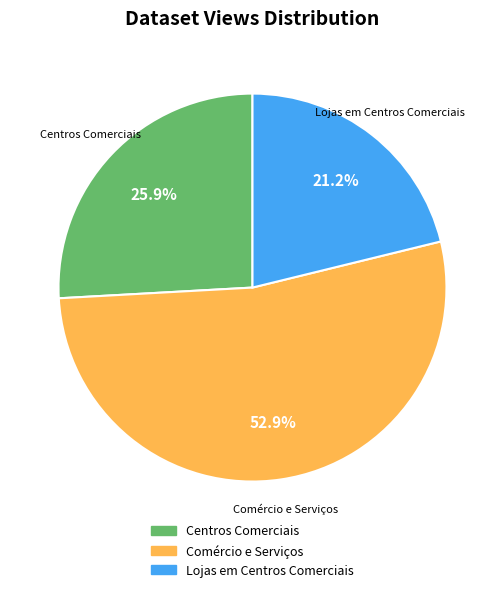

Is the sum of Lojas em Centros Comerciais and Centros Comerciais greater than half?

No